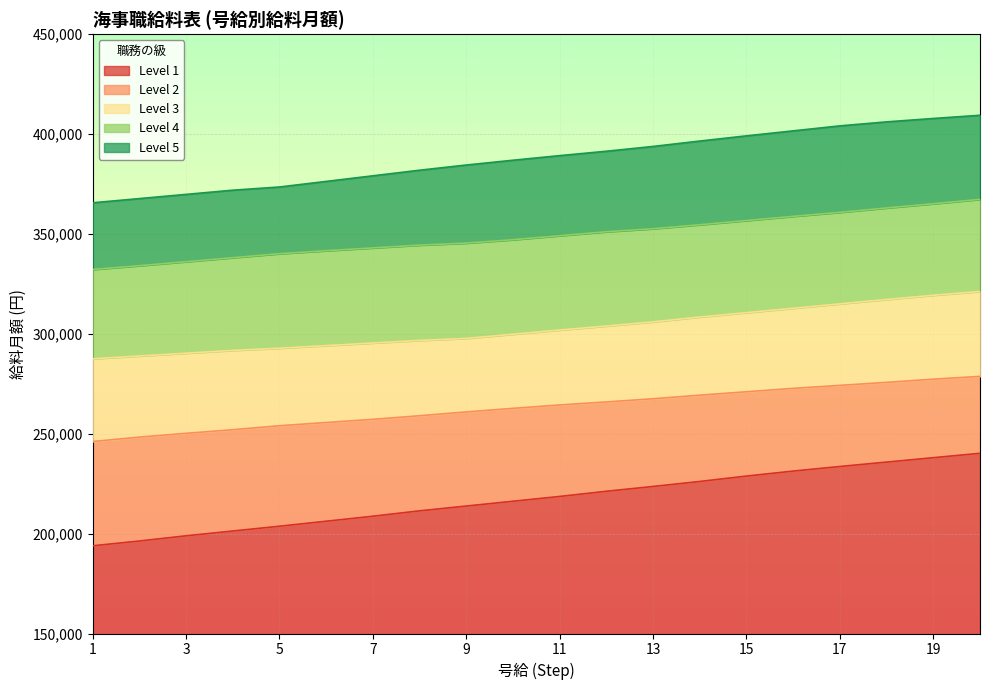

At how many categories does at least one series exceed 333804?

20